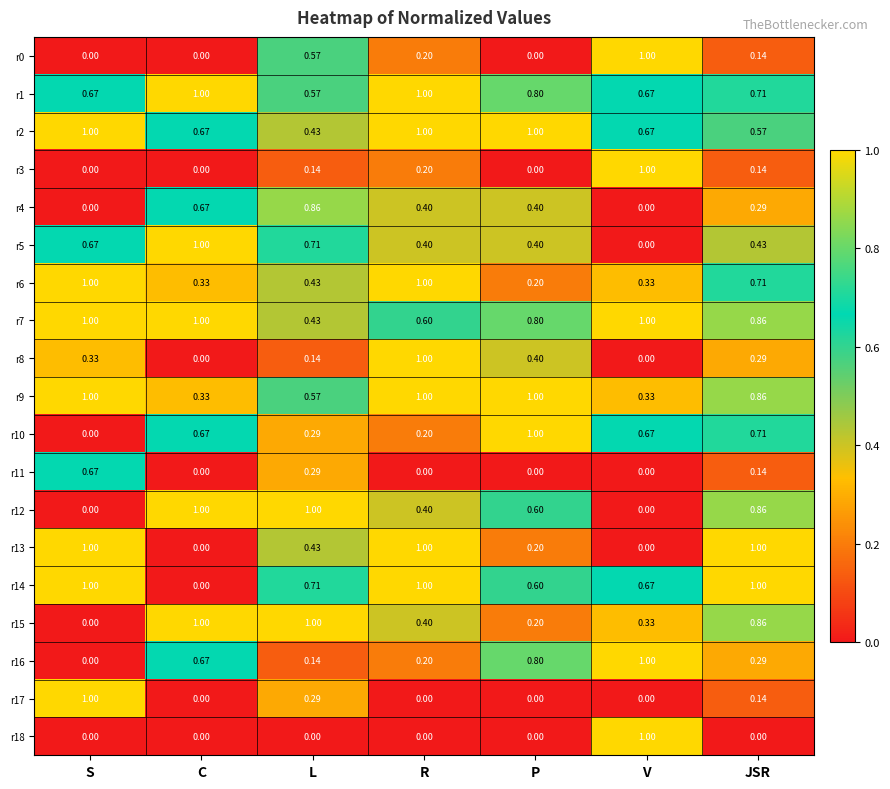

At which label is r15 closest to 0?

S